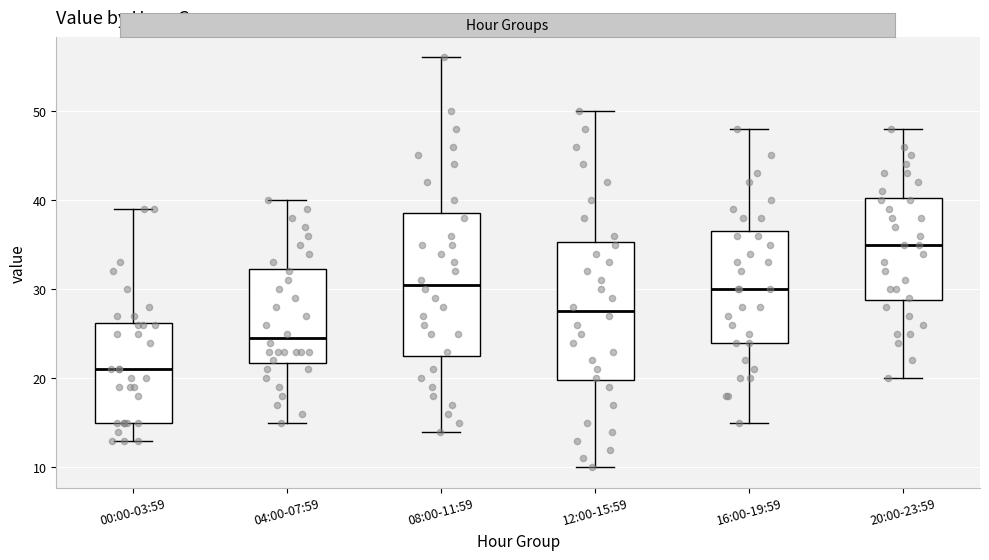

Where does the median line of the box for 08:00-11:59 sit on the y-axis? The values are not printed on the chart, so give them approximately, as read against the axis.

31